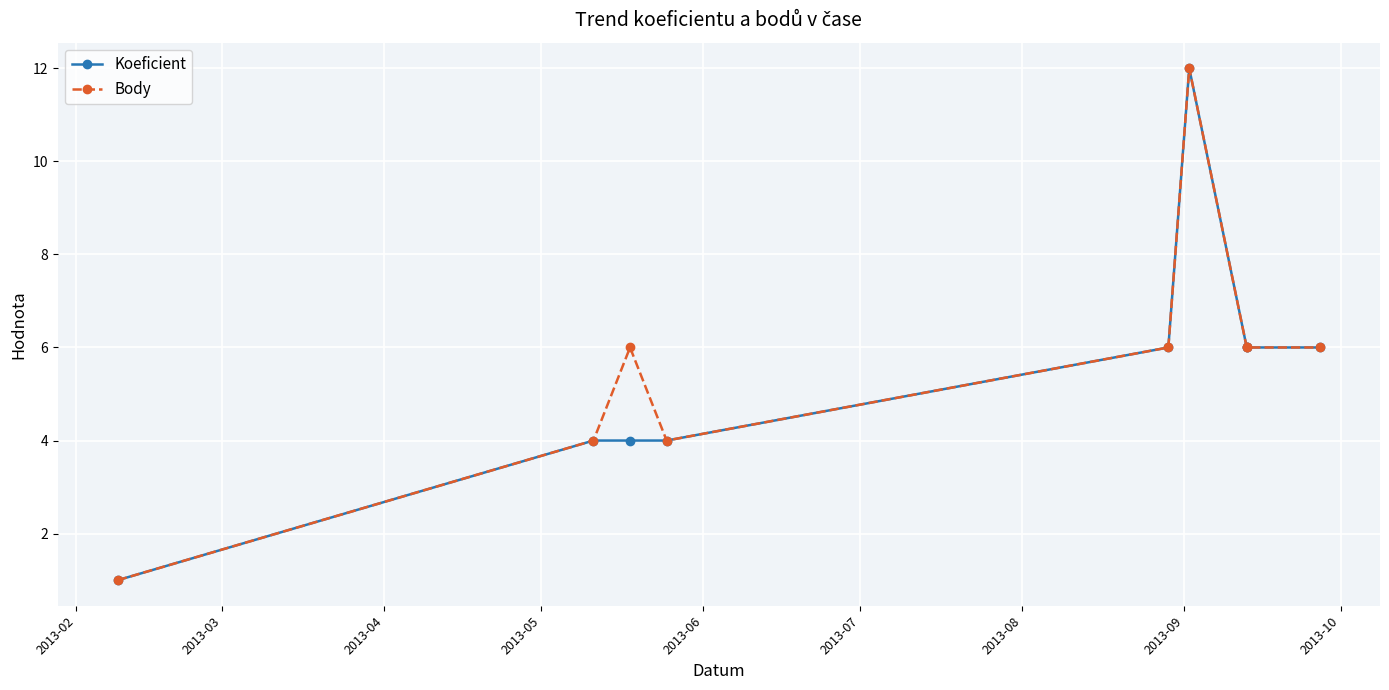

Count the number of categories in the chart.

9